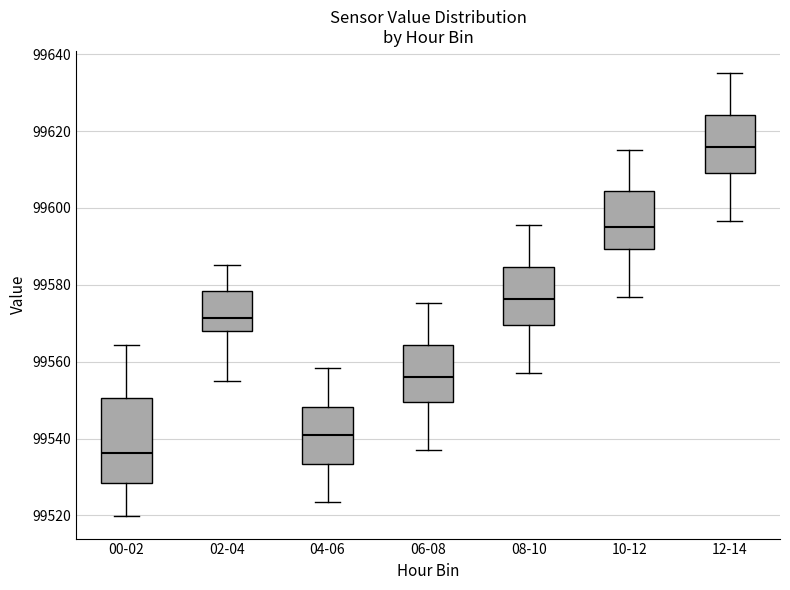

Reading left to right, read every box against the y-axis: the position of its median line, the range the box covers, and the ends of its whiskers. The values are not printed on the chart, so give them approximately, as read against the axis.

00-02: median 99536, box 99528 to 99550, whiskers 99520 to 99564
02-04: median 99572, box 99568 to 99578, whiskers 99556 to 99586
04-06: median 99540, box 99534 to 99548, whiskers 99524 to 99558
06-08: median 99556, box 99550 to 99564, whiskers 99536 to 99576
08-10: median 99576, box 99570 to 99584, whiskers 99558 to 99596
10-12: median 99596, box 99590 to 99604, whiskers 99576 to 99616
12-14: median 99616, box 99610 to 99624, whiskers 99596 to 99636